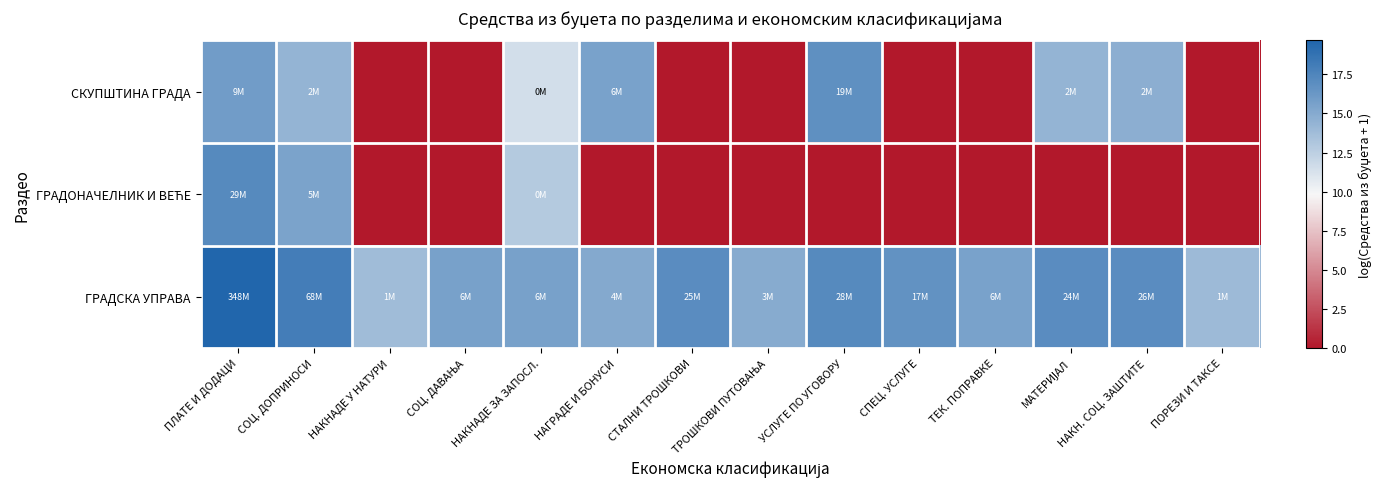

Rank the series by their maximum value, from highest to lowest.

ГРАДСКА УПРАВА, ГРАДОНАЧЕЛНИК И ВЕЋЕ, СКУПШТИНА ГРАДА